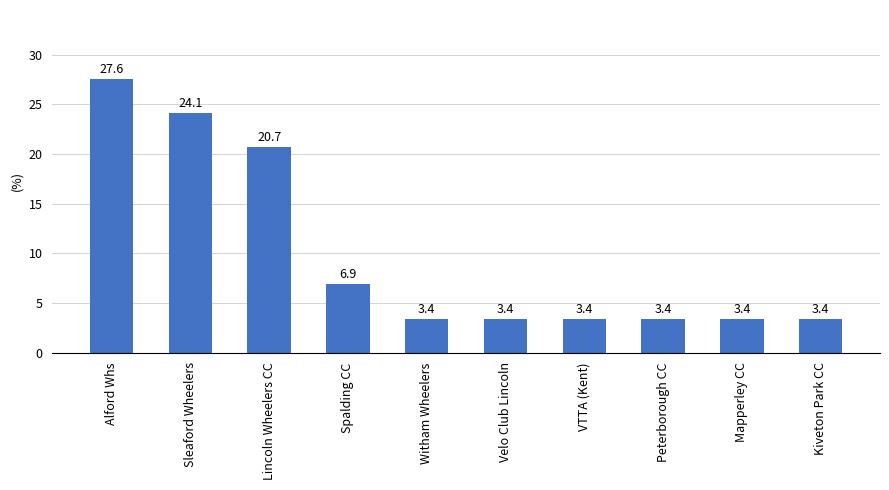

What is the label of the 7th bar from the right?

Spalding CC